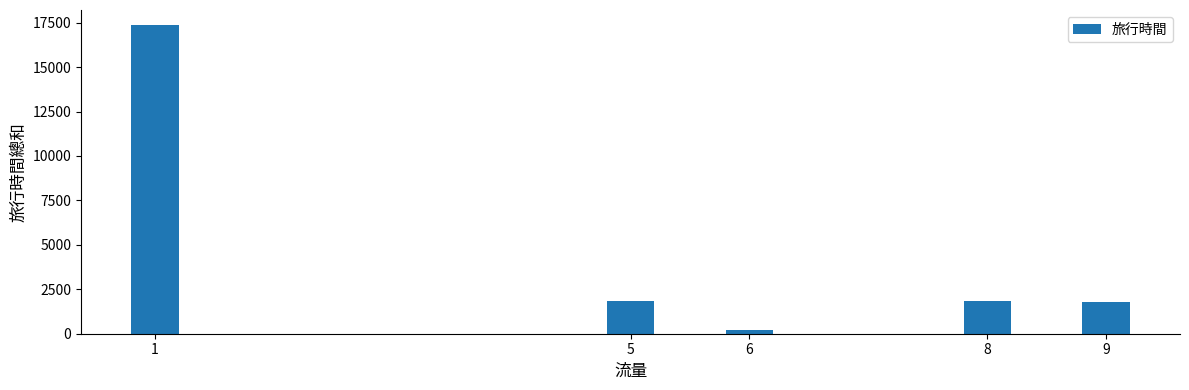

What is the difference between the second highest and second lowest values?

77